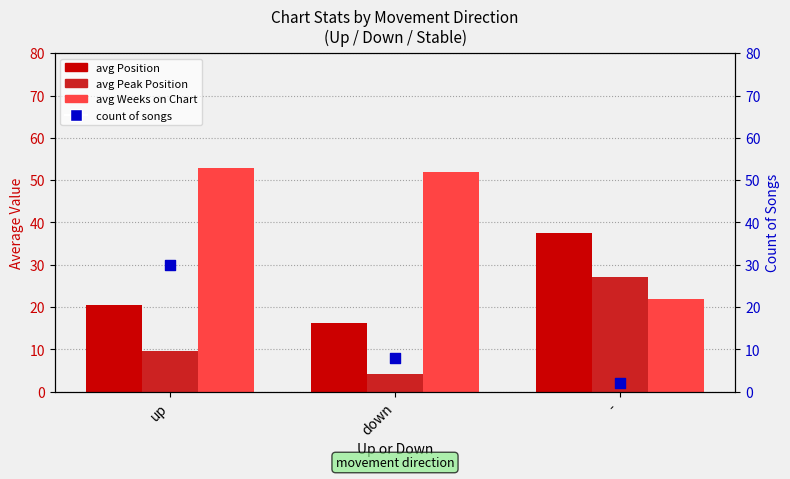

Which series contains the highest Y value?

avg Weeks on Chart